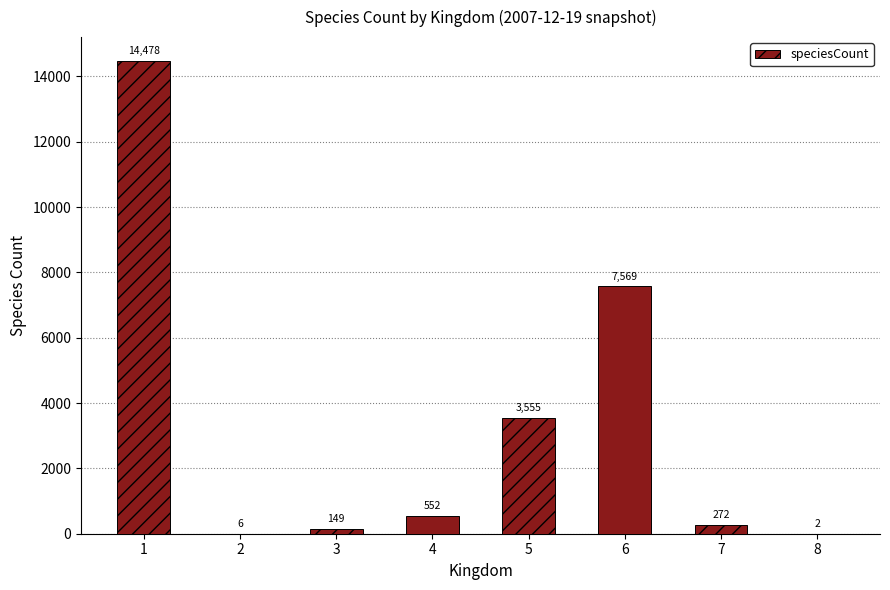

The chart shows a value of 7569 at 6. True or false?

True